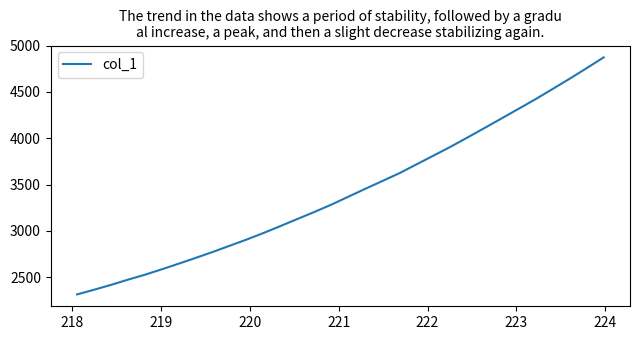

Is this an area chart (filled region under the line)?

No